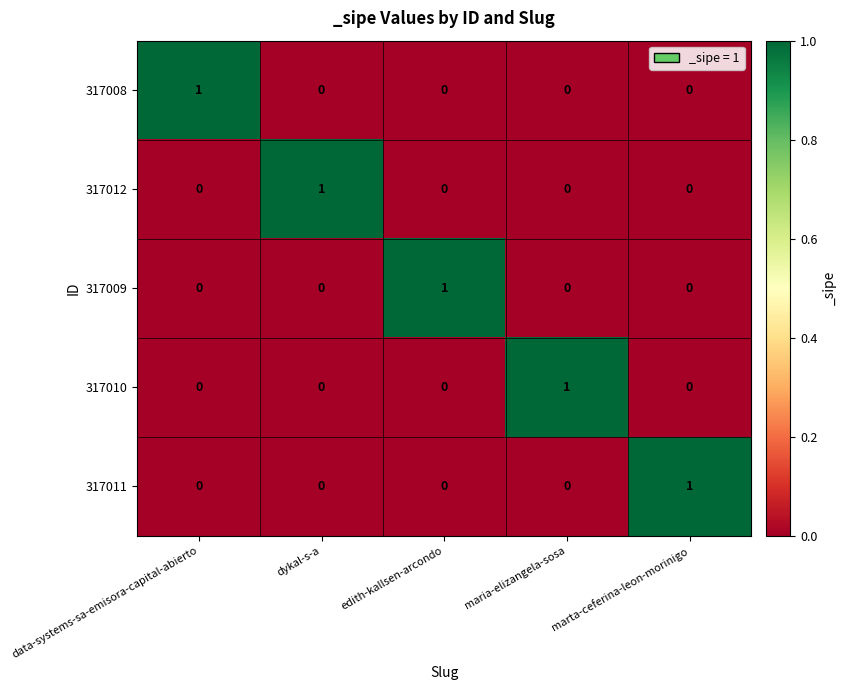

Is the value of 317008 at data-systems-sa-emisora-capital-abierto greater than the value of 317010 at dykal-s-a?

Yes